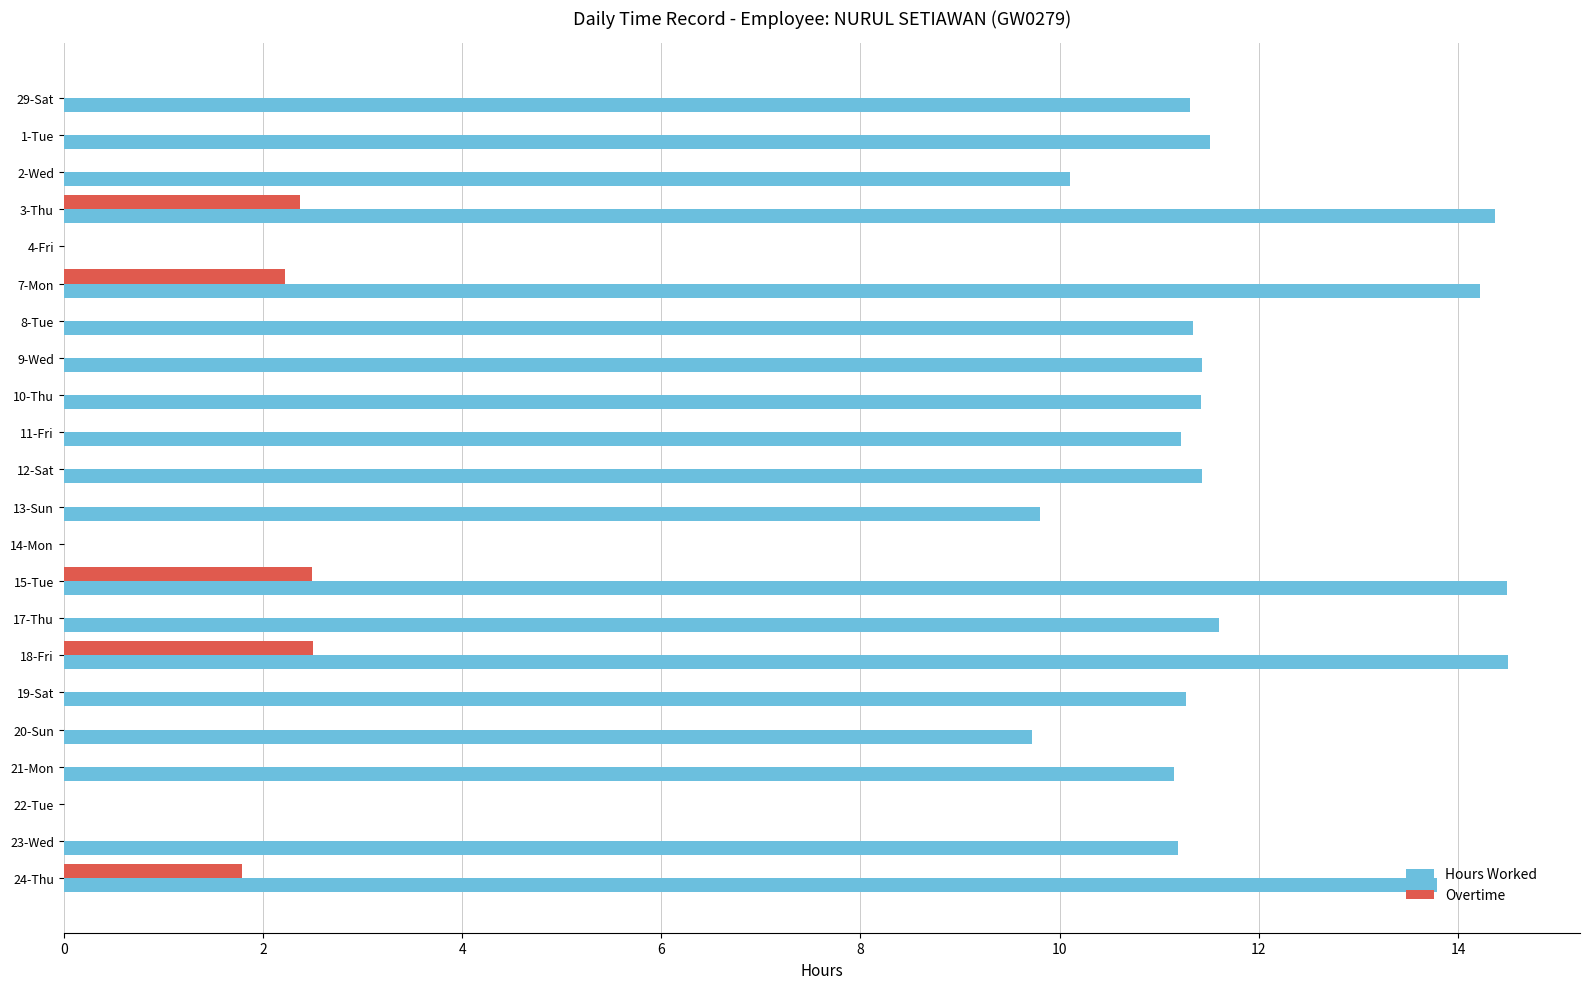

What is the sum of the Overtime values at 11-Fri and 3-Thu?

2.4